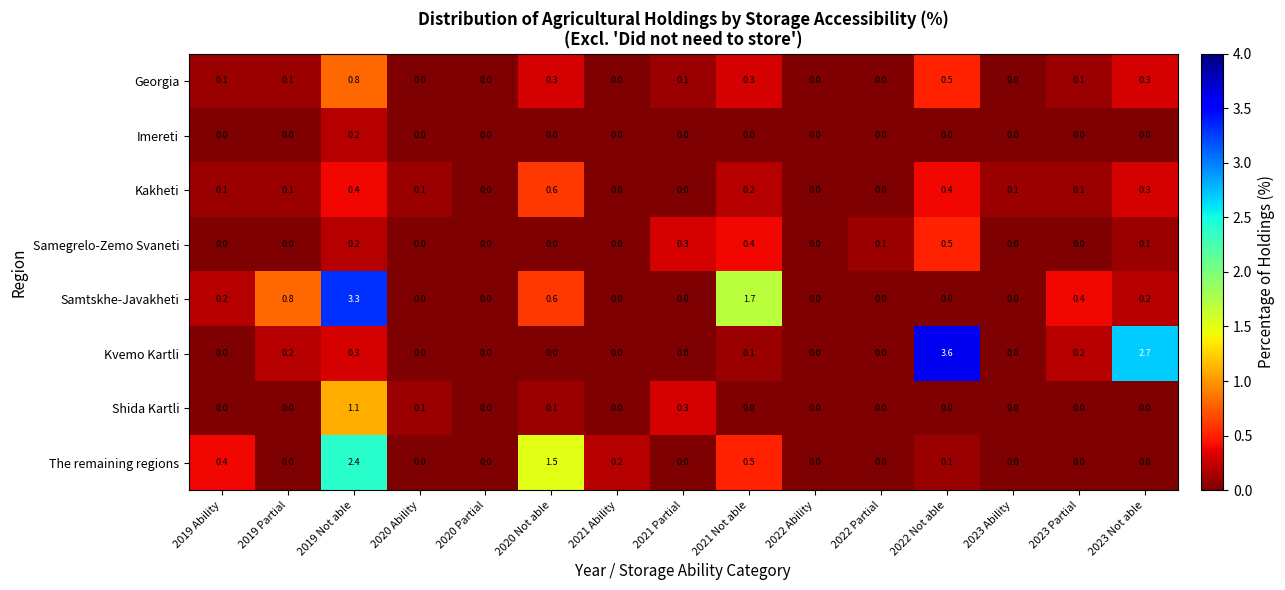

Is it true that Samtskhe-Javakheti equals 0.0 at 2022 Partial?

True